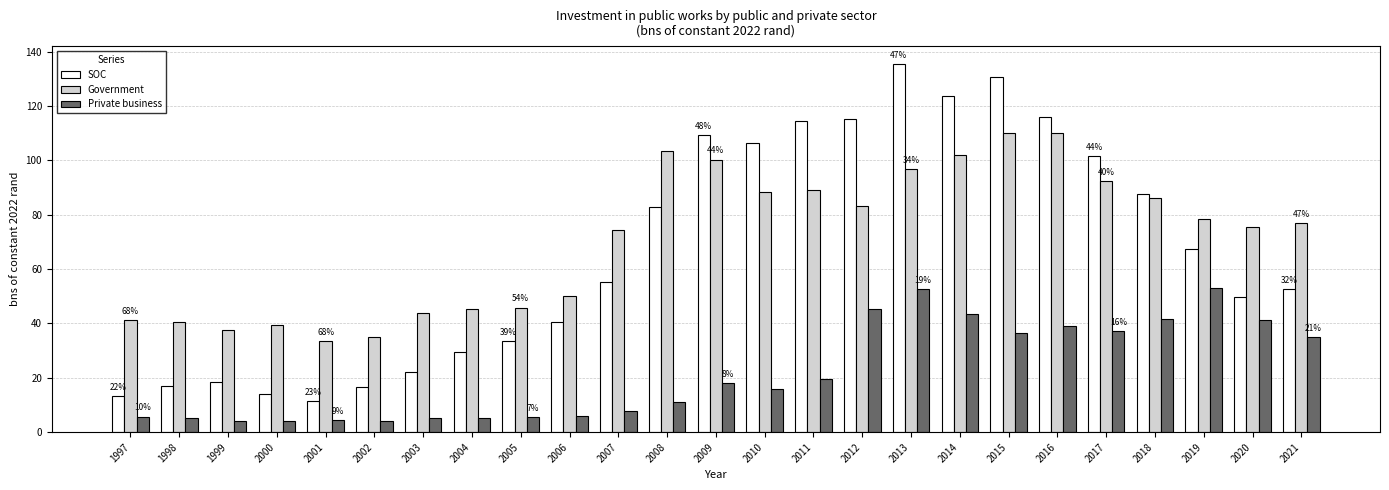

How many bars are there in each group?

3